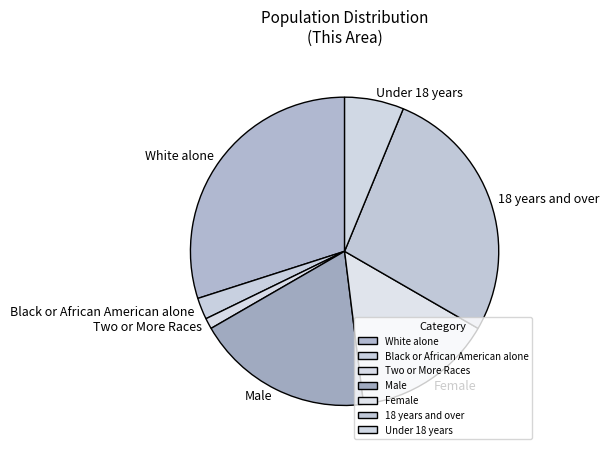

Which has a higher value, Two or More Races or Male?

Male